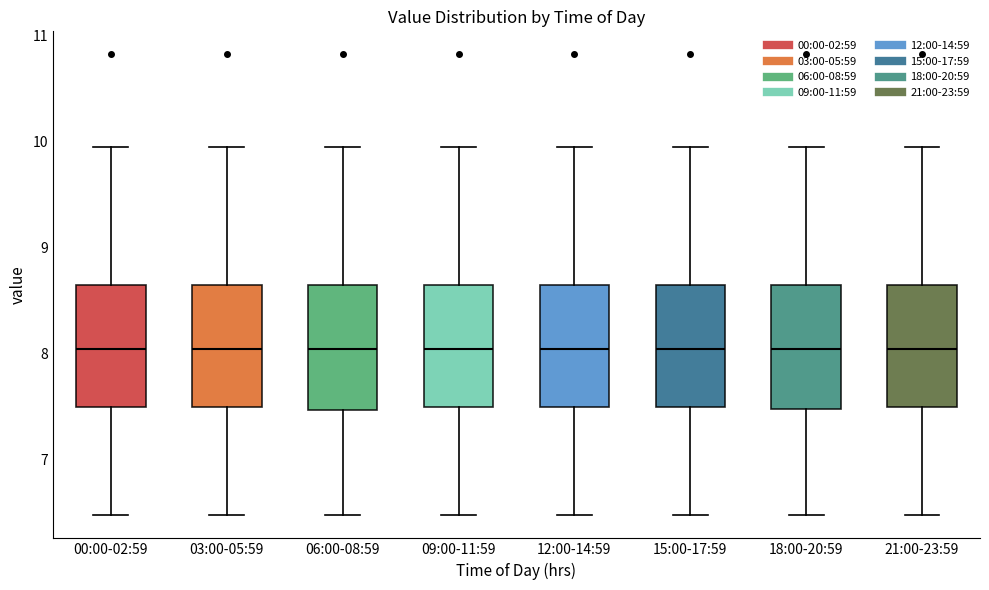

Where does the median line of the box for 00:00-02:59 sit on the y-axis? The values are not printed on the chart, so give them approximately, as read against the axis.

8.0